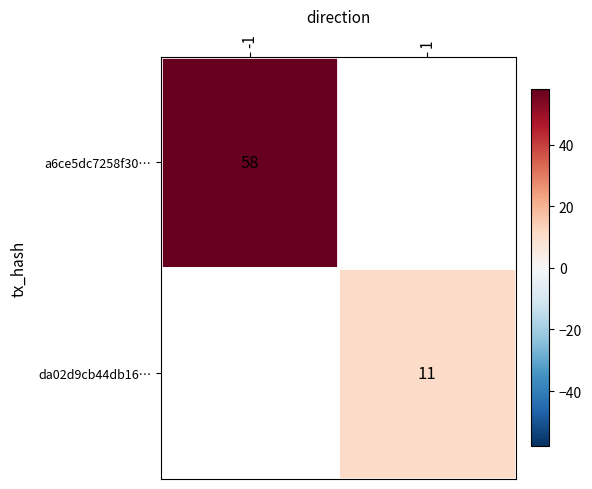

The da02d9cb44db16… series shows 3 at 1. True or false?

False